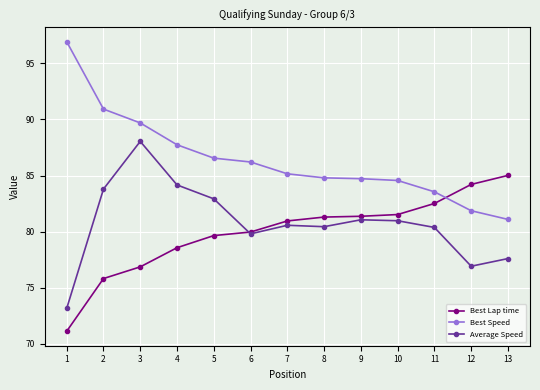

True or false: Best Speed and Best Lap time cross at least once.

True